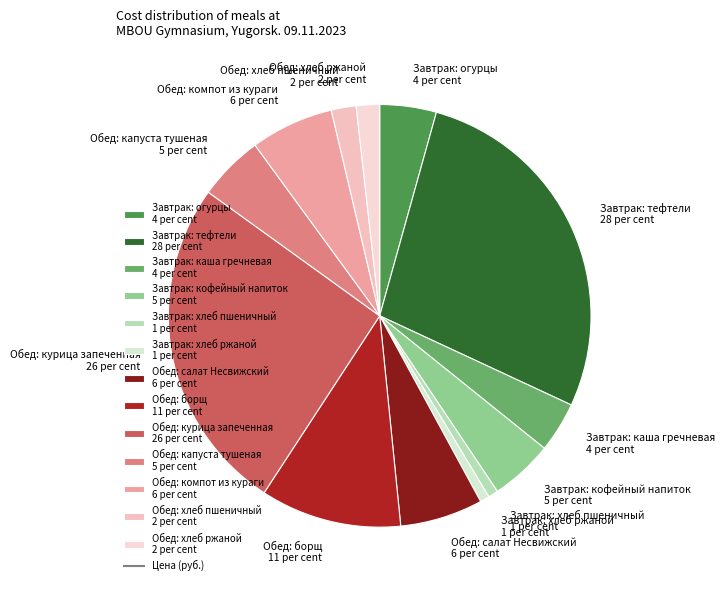

The Завтрак: каша гречневая 4 per cent slice represents 4% of the pie. True or false?

True